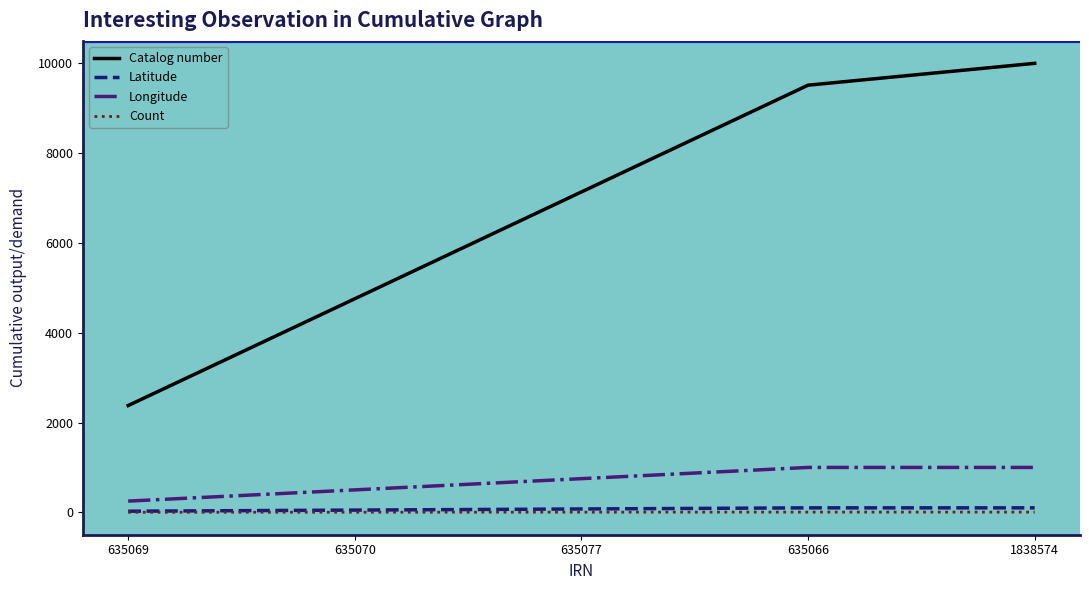

The Longitude series shows 1000.0 at 635066. True or false?

True